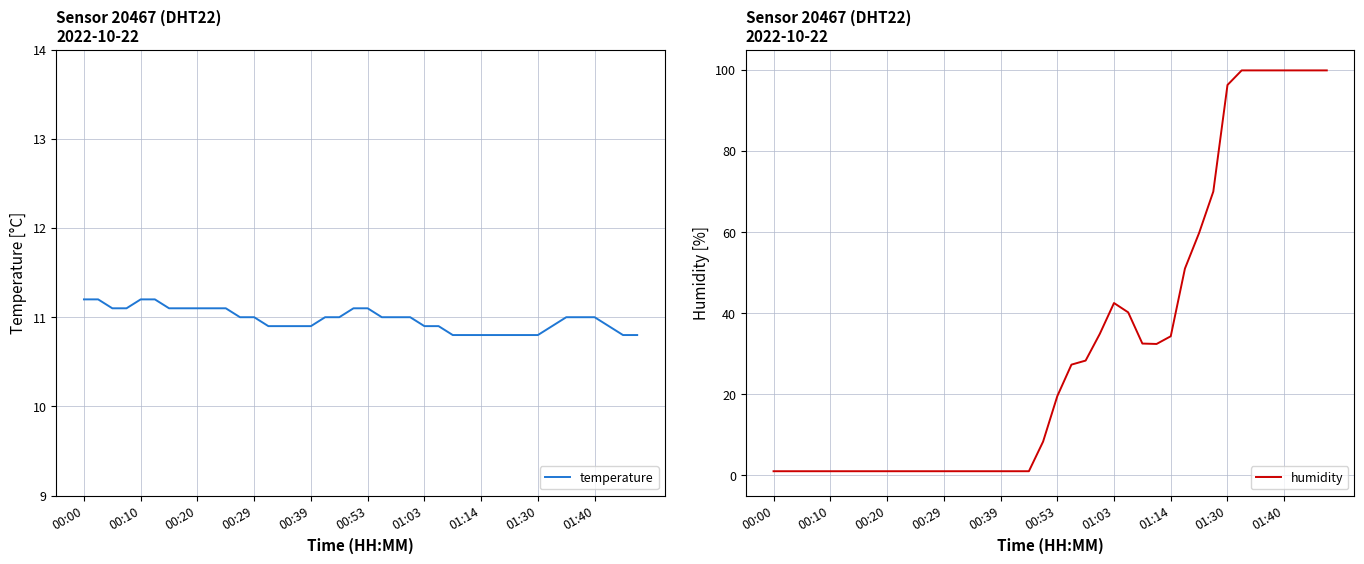

How many values in the humidity series are below 19?

20